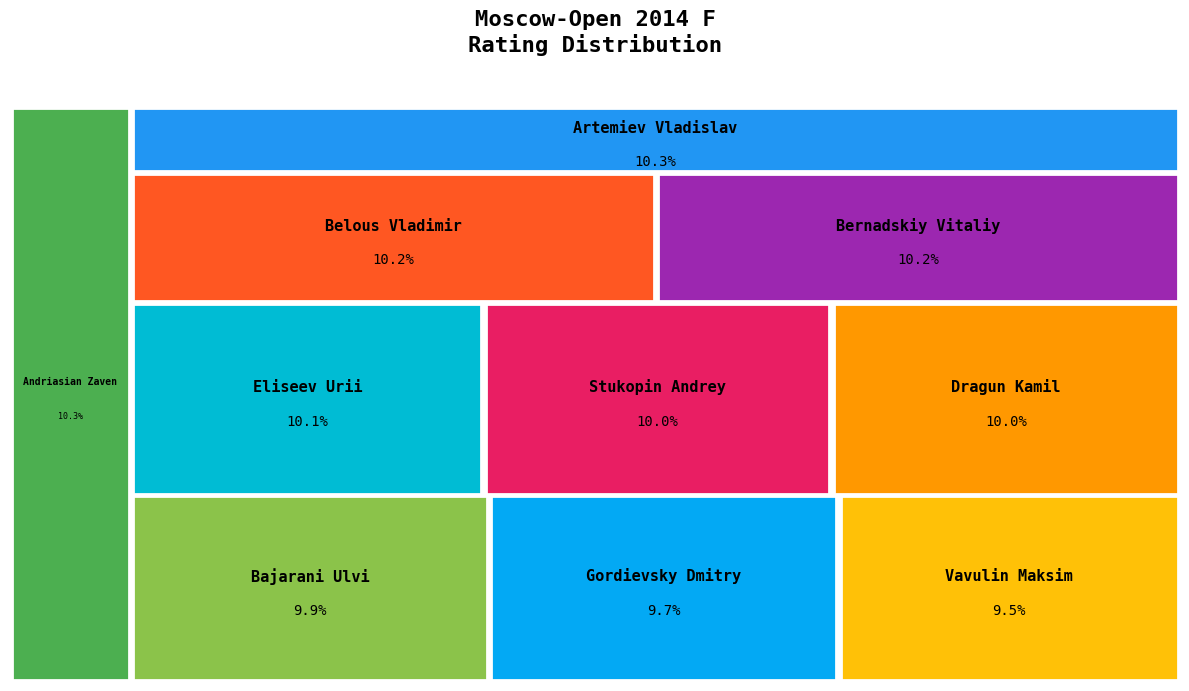

Does any single category account for the majority?

No